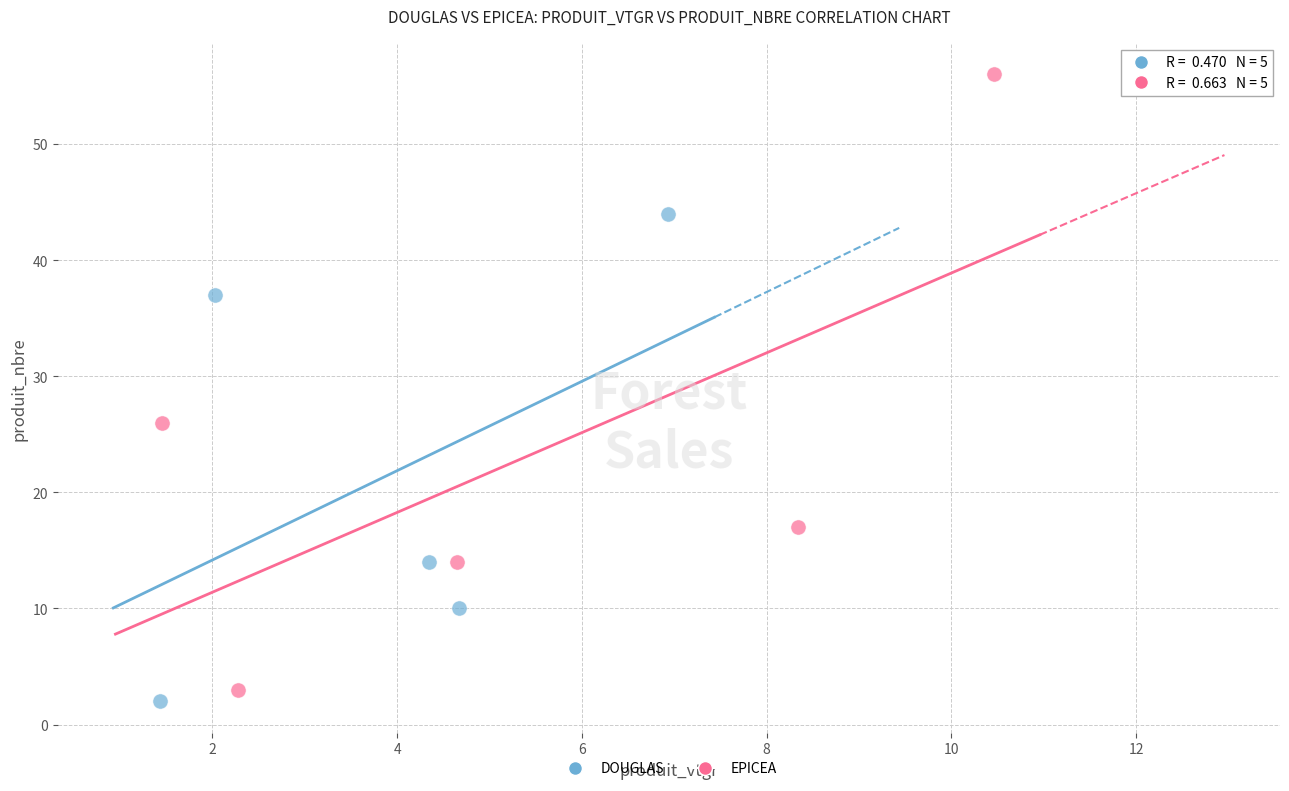

Which series has the largest Y range (max minus min)?

EPICEA